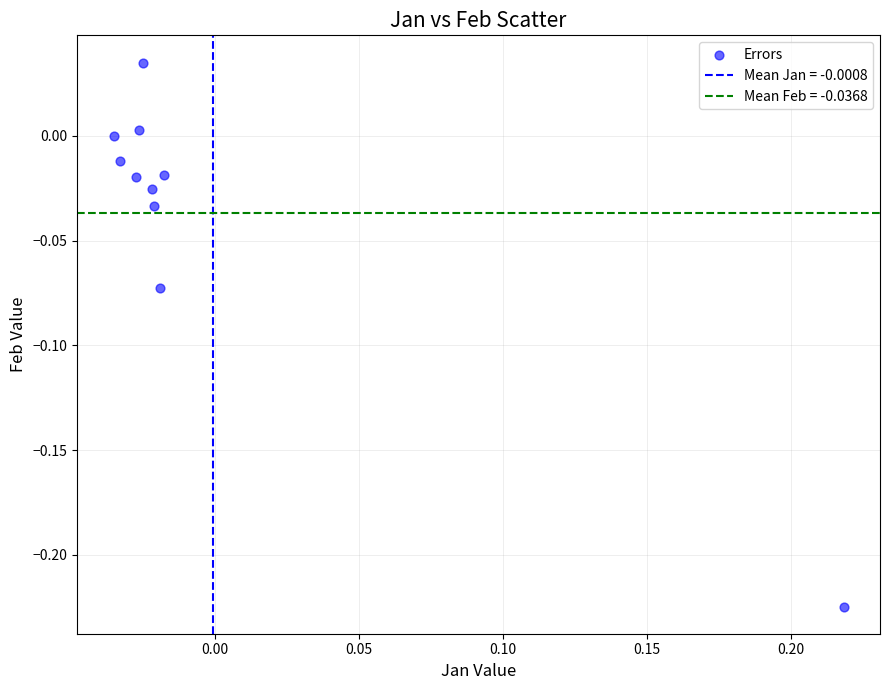

What is the range of Y values (max minus min)?

0.3